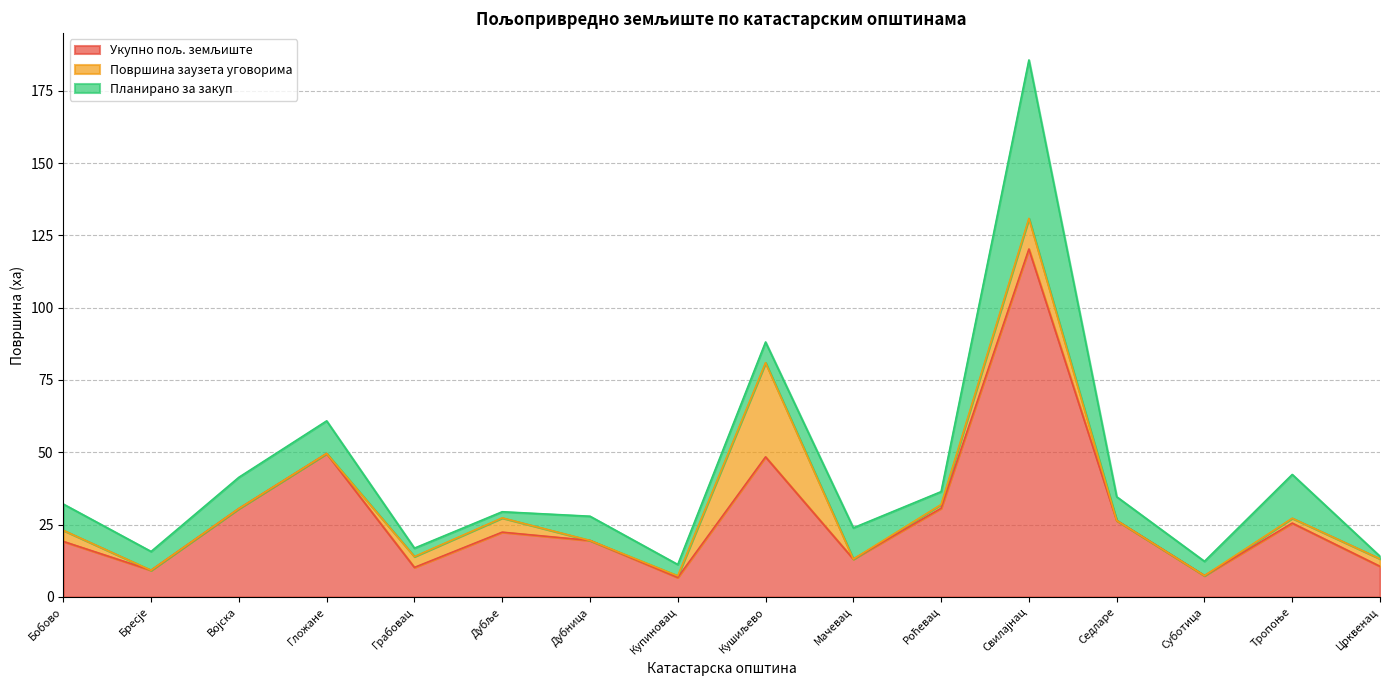

Is it true that Планирано за закуп equals 2.9 at Грабовац?

True